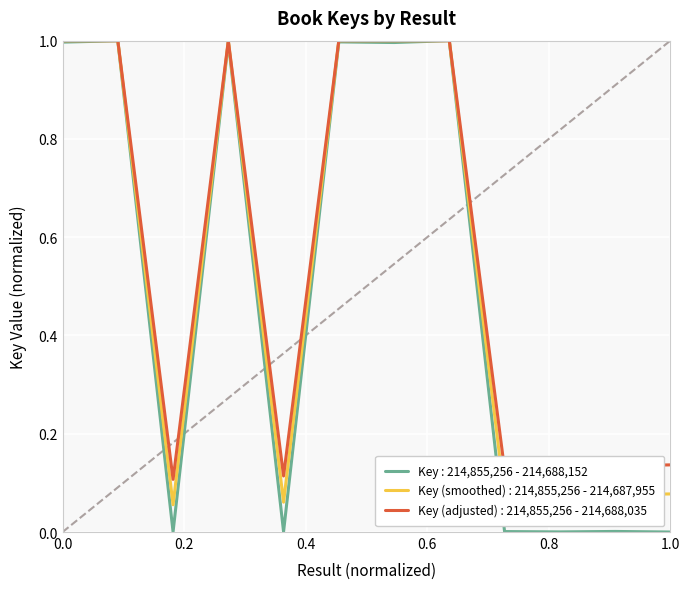

Which series has the largest range (max minus min)?

Key : 214,855,256 - 214,688,152